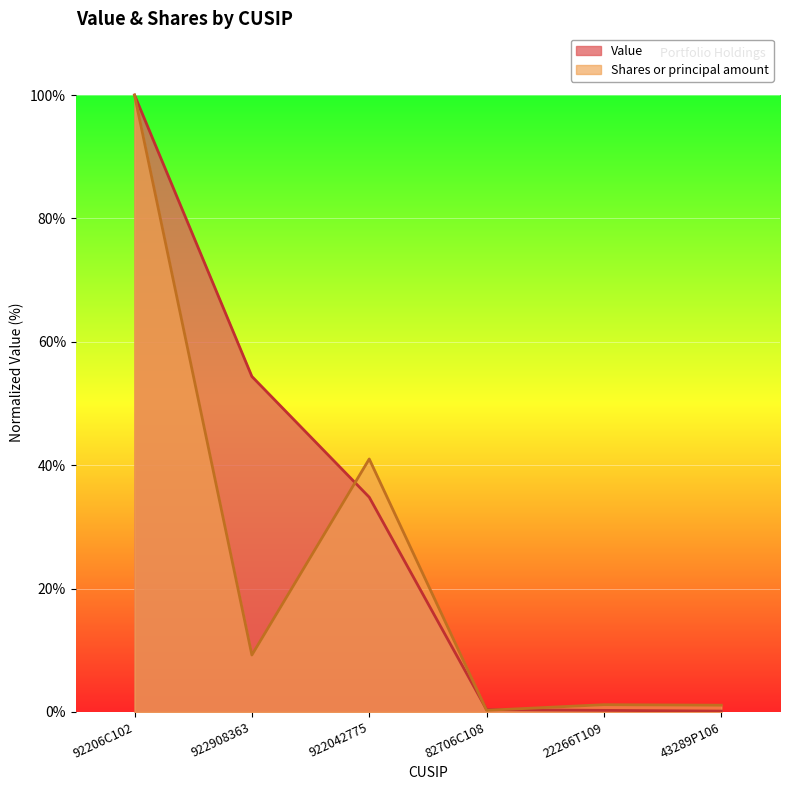

What is the sum of all Value values?

190.0